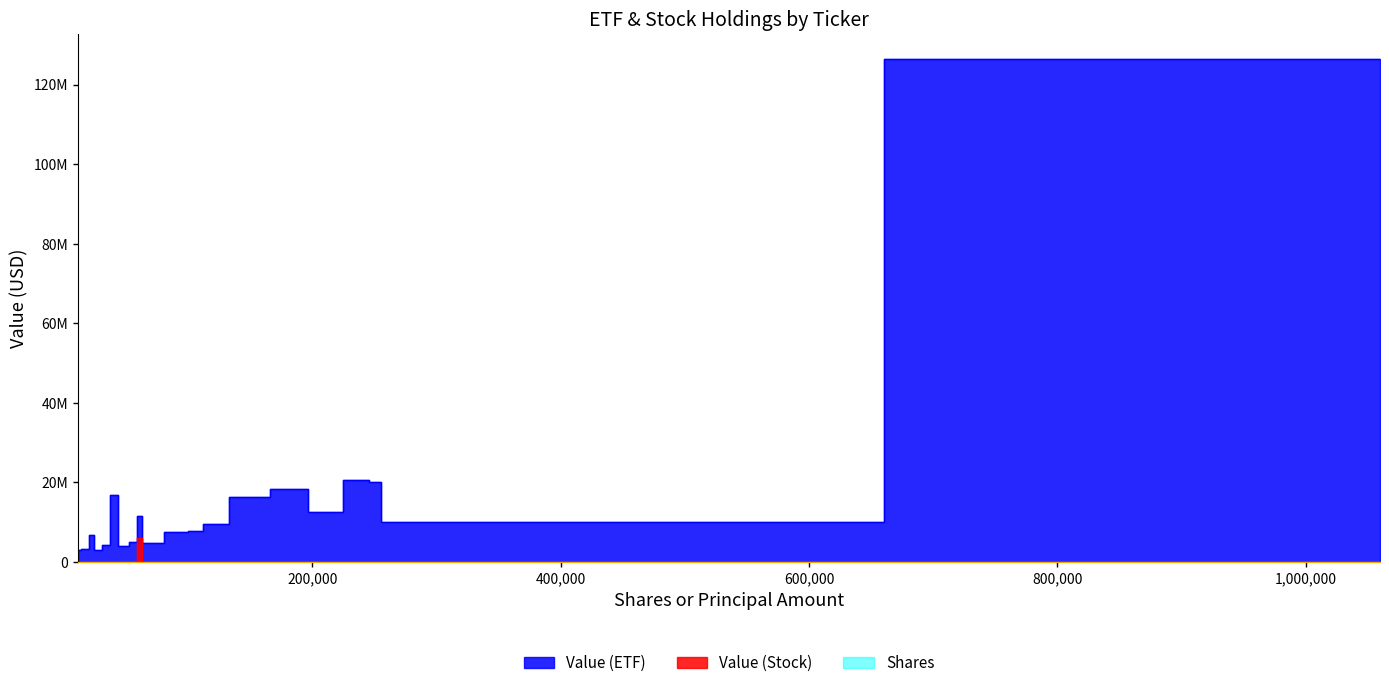

What is the value of the Value (ETF) point at the 12th from the left?

6707000